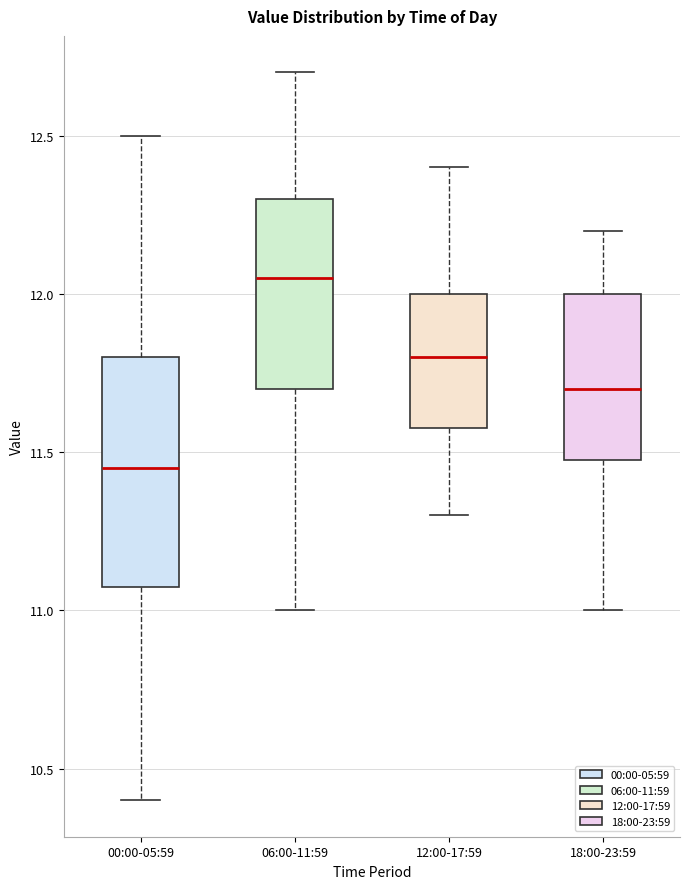

Where does the upper whisker of the box for 12:00-17:59 end on the y-axis? The values are not printed on the chart, so give them approximately, as read against the axis.

12.40